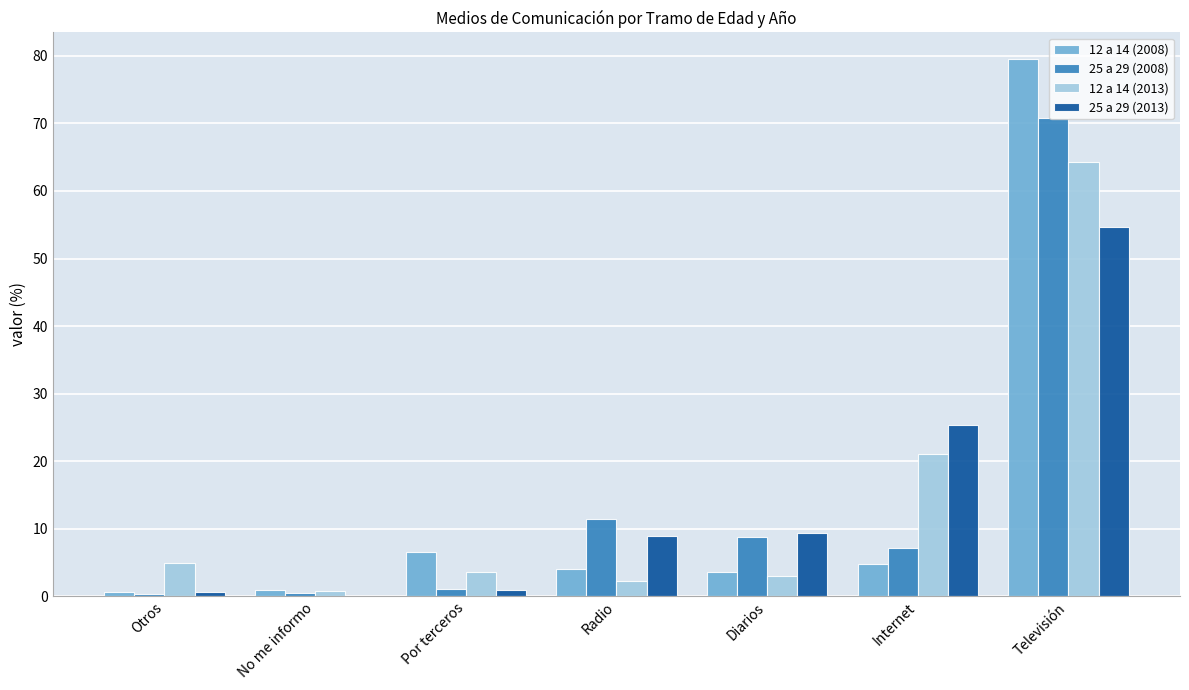

At which category is the sum across all series the highest?

Televisión